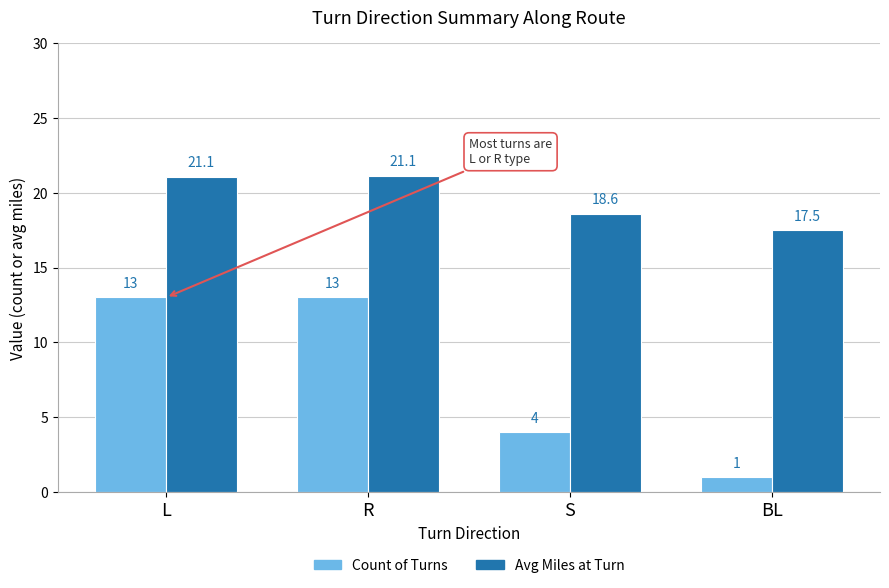

Rank the series at BL from highest to lowest value.

Avg Miles at Turn, Count of Turns